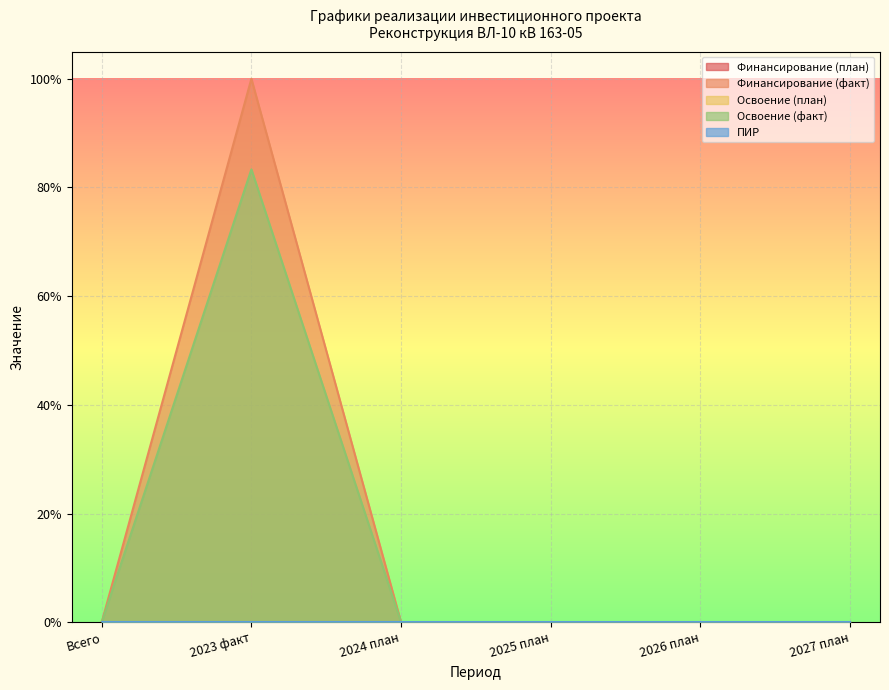

How many interior local peaks does the Освоение (факт) series have?

1